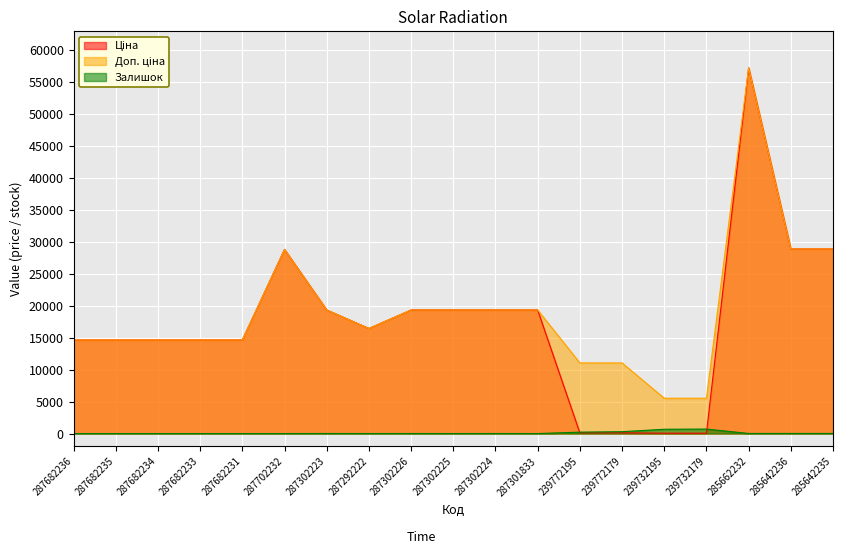

How many interior local peaks does the Ціна series have?

2